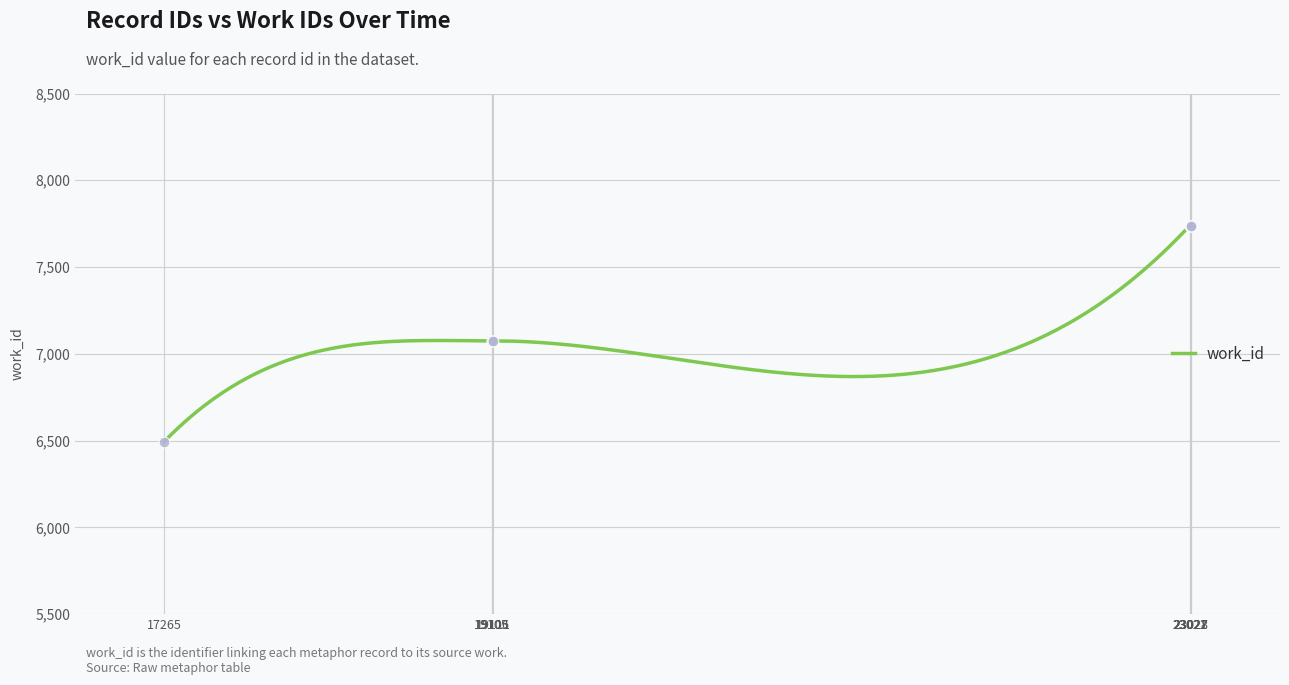

What is the ratio of the value at 17265 to the value at 23028?

0.8